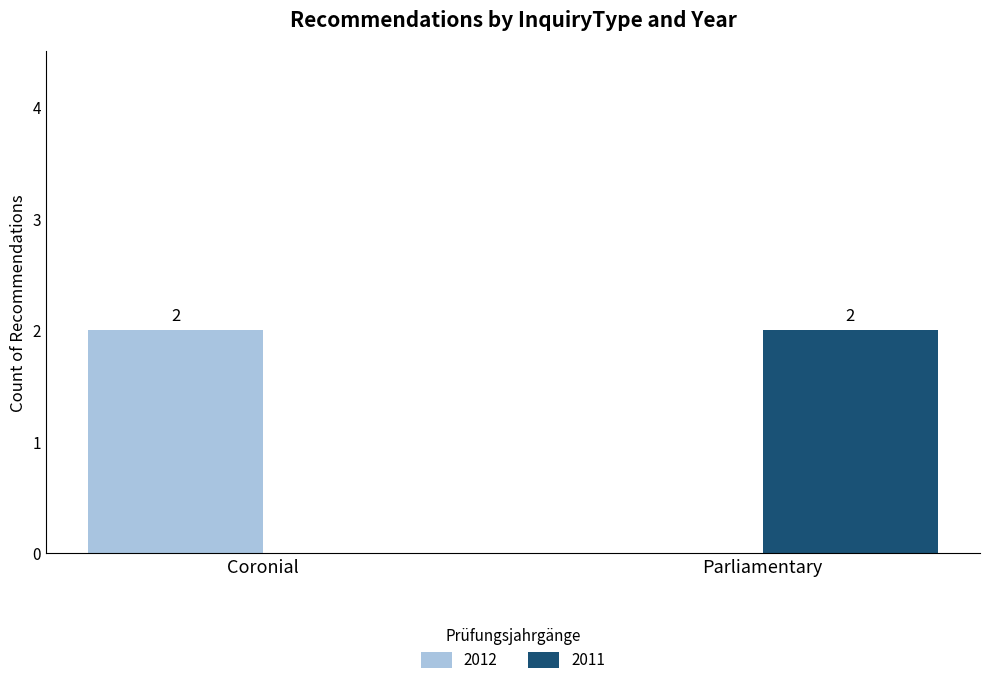

Is the value of 2012 at Coronial greater than the value of 2011 at Coronial?

Yes